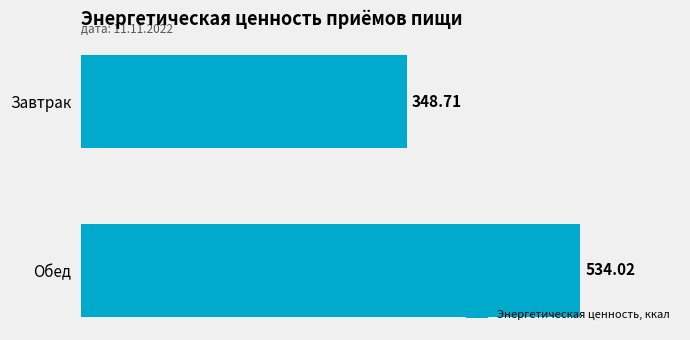

Where is the data nearest to the value 441?

Завтрак